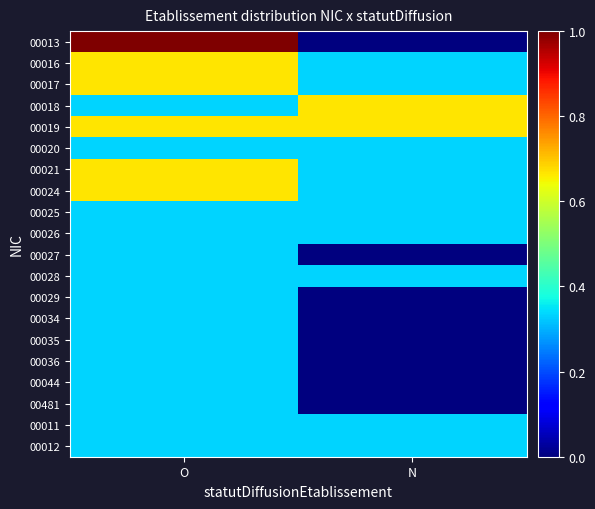

What is the total value across all series at O?

9.0